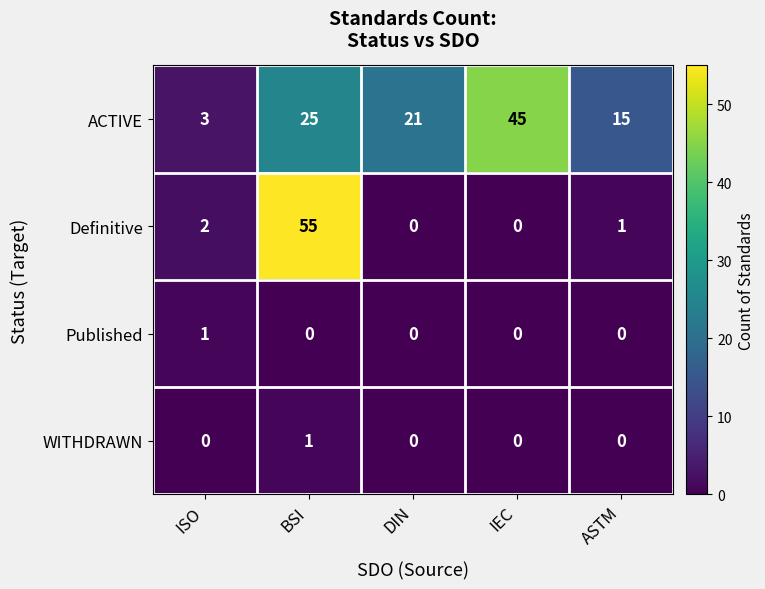

What is the difference between the highest and lowest values at ISO?

3